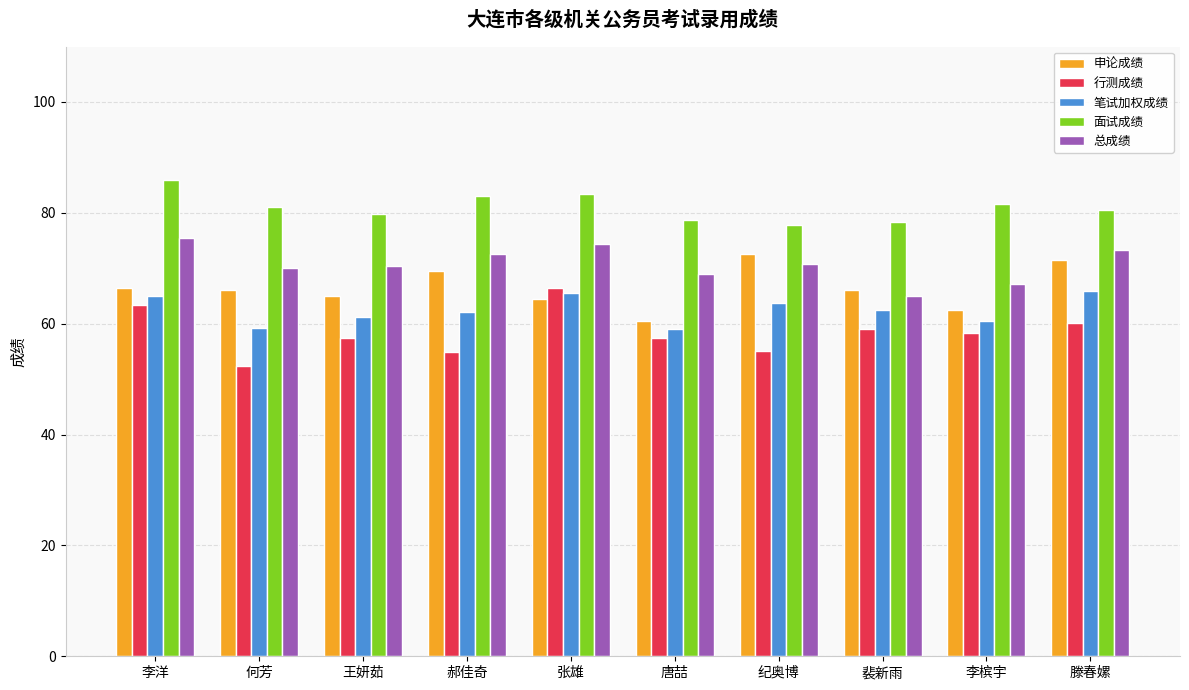

What is the difference between the 总成绩 values at 何芳 and 裴新雨?

5.1